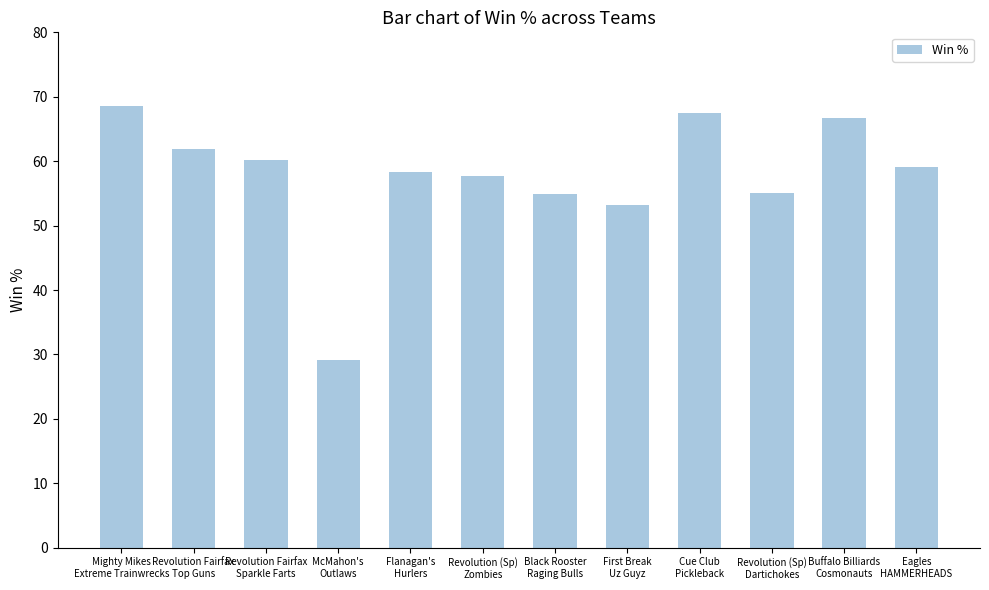

What is the label of the 8th bar from the right?

Flanagan's
Hurlers